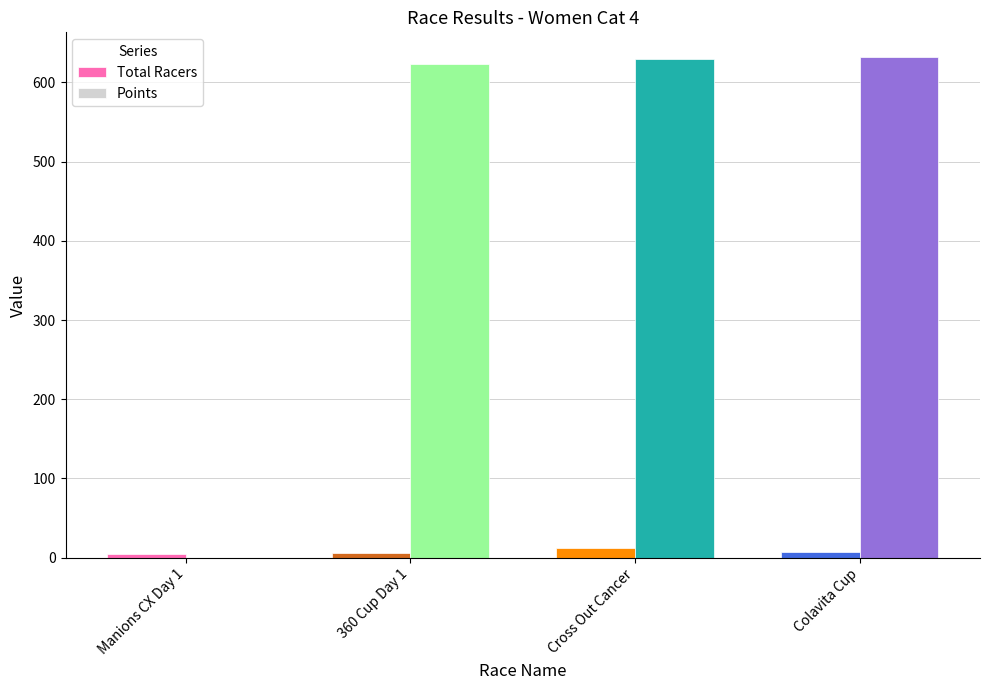

How many bars are there in total?

8